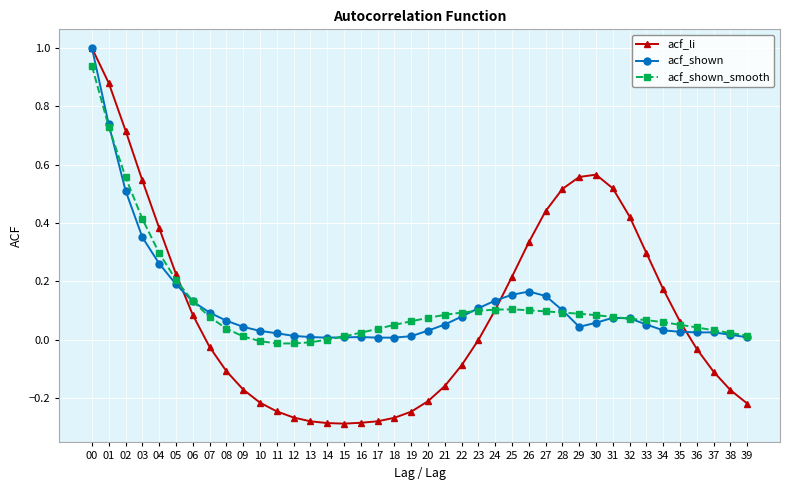

True or false: acf_shown_smooth has a value of 0.0 at 29.

False